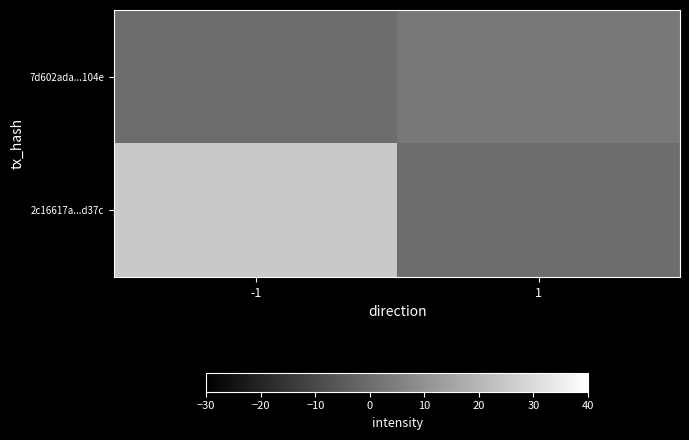

What is the total value across all series at 1?

3